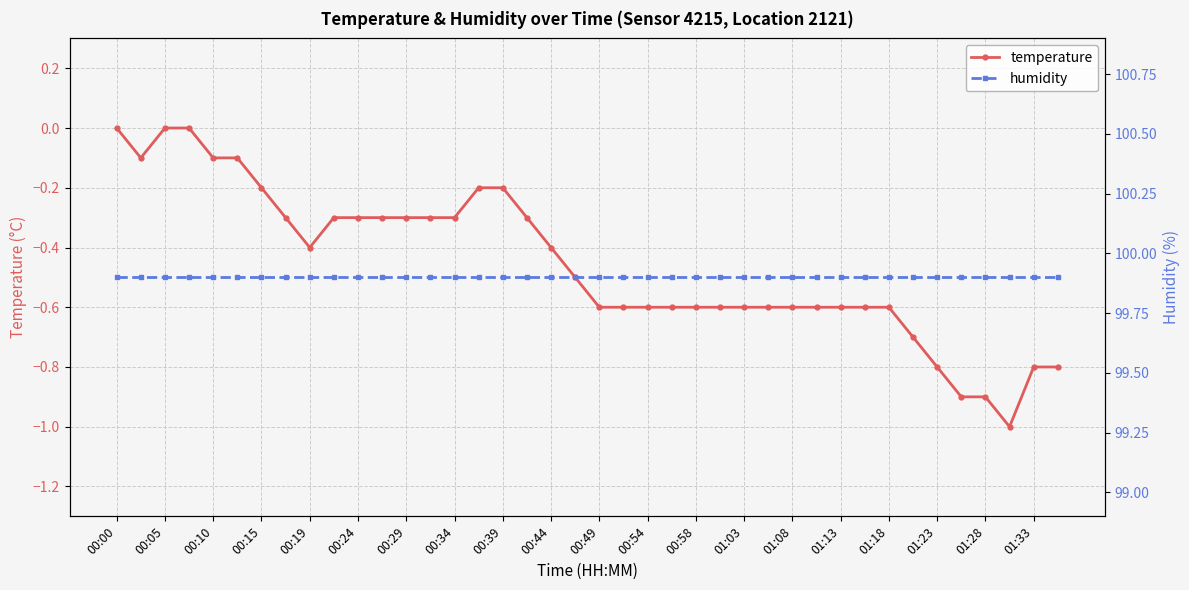

At 25, list the series in order from largest to smallest.

humidity, temperature